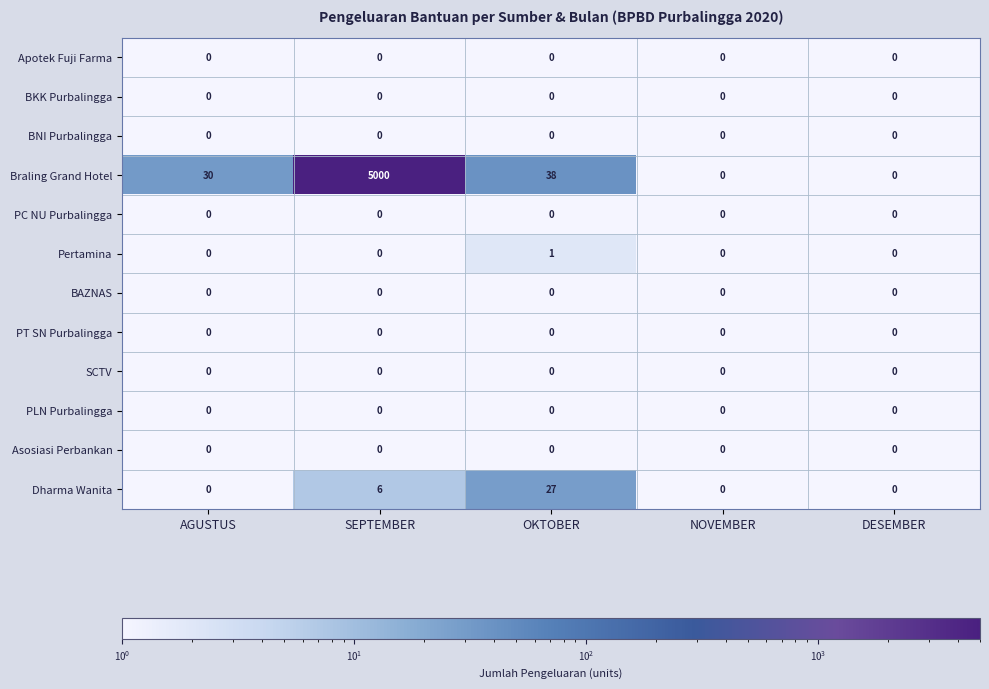

The PLN Purbalingga series shows 0 at SEPTEMBER. True or false?

True